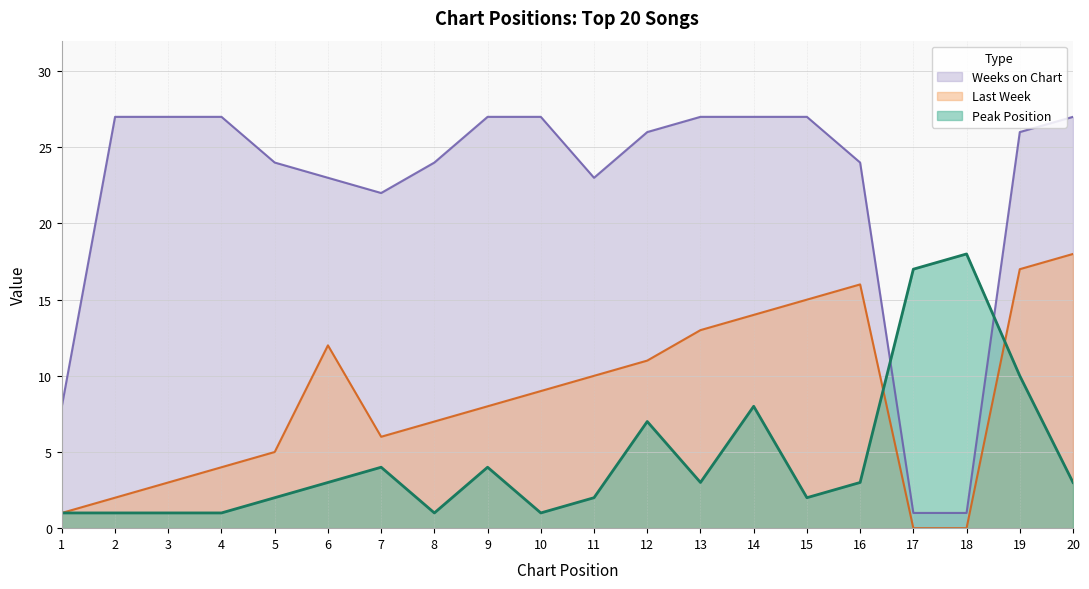

Which series changed the most between 1 and 2?

Weeks on Chart